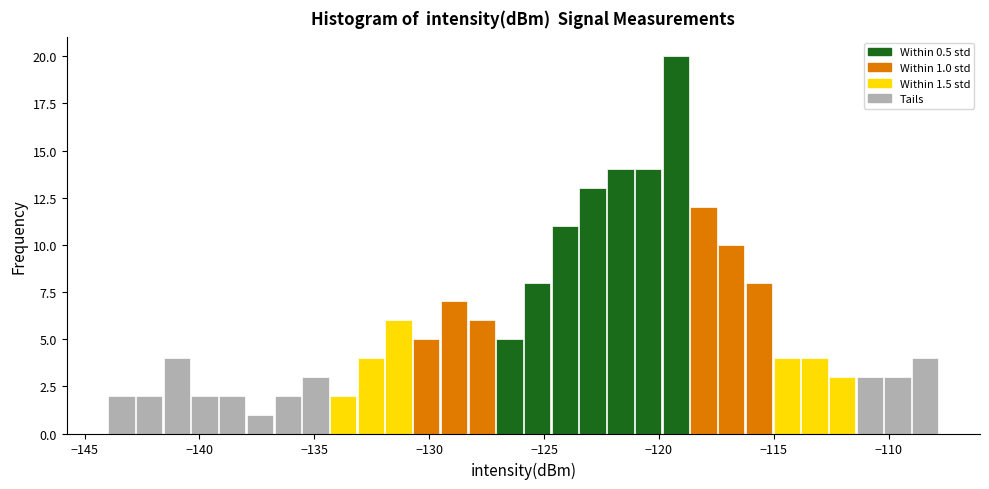

Read against the x-axis, roughly where is the centre of the tallest bar?

-119.5